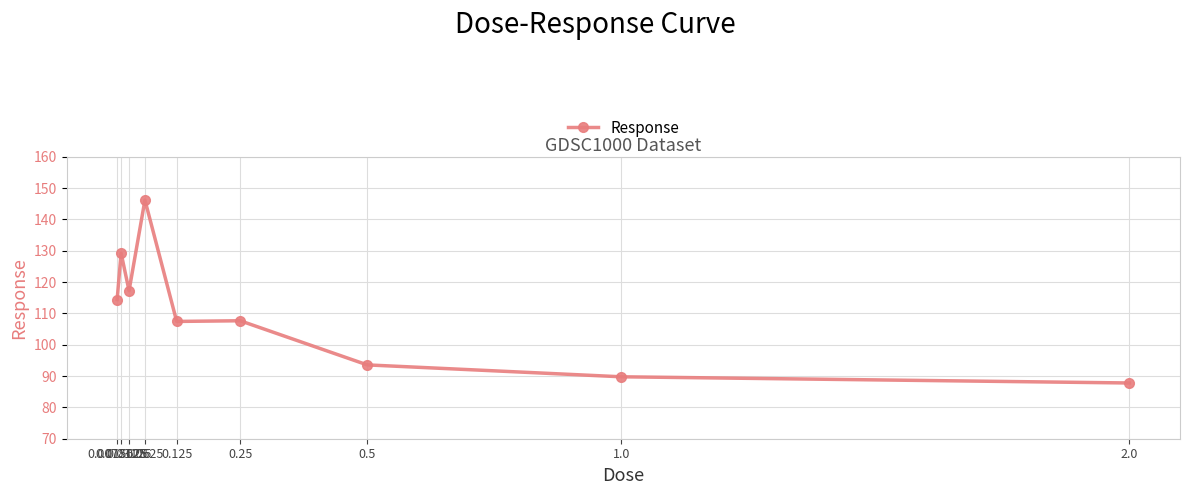

What is the value of the 6th point from the left?

107.6